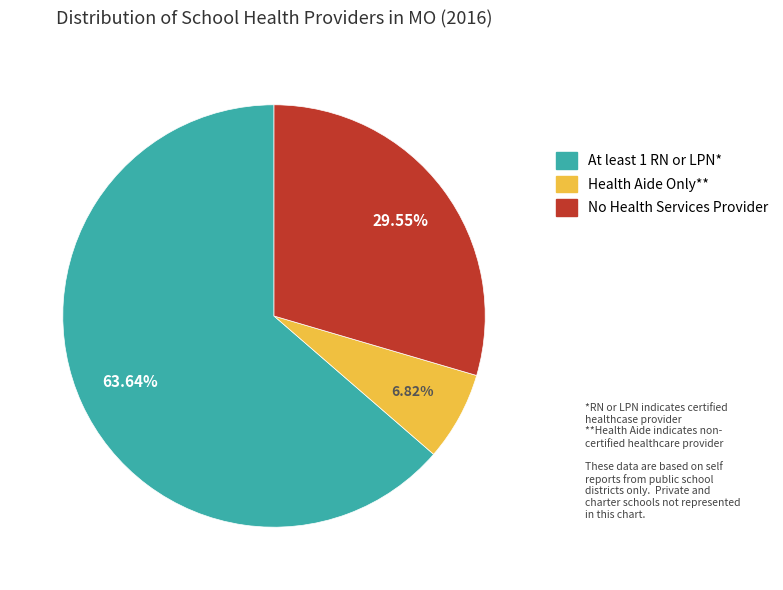

Is there a majority slice in this chart?

Yes